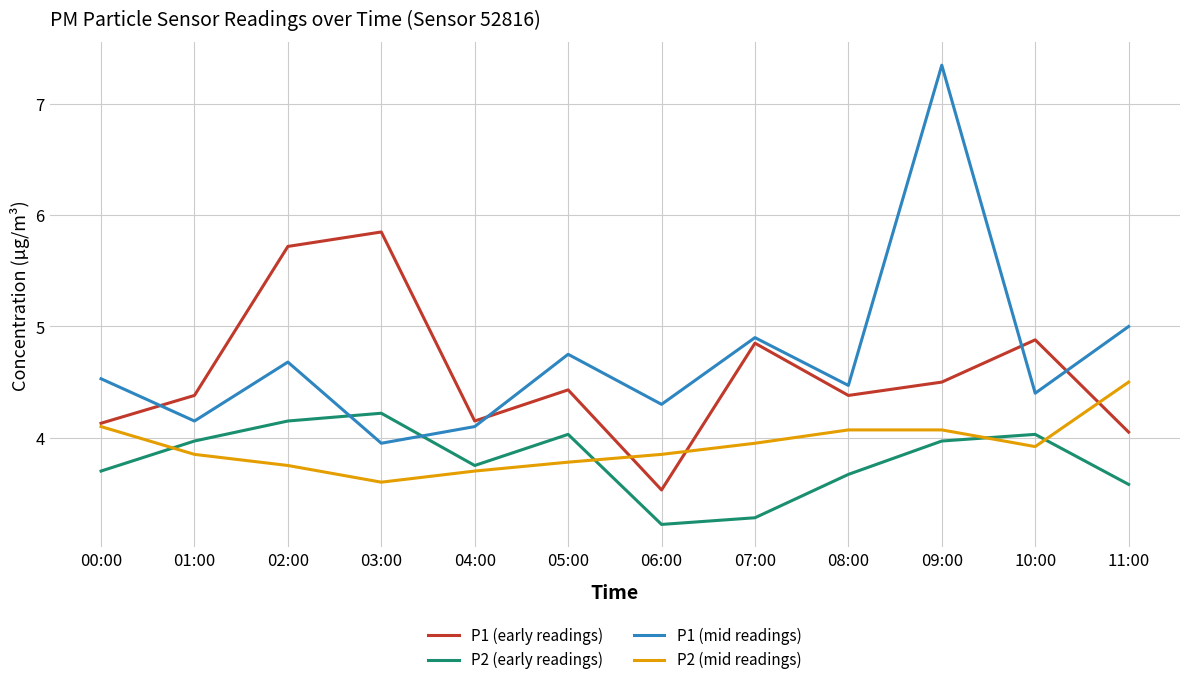

Where is the first local minimum for P2 (early readings)?

04:00